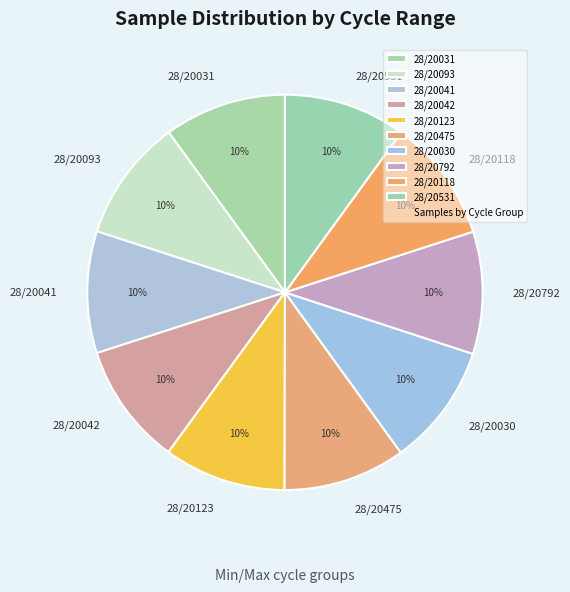

How many segments does this pie chart have?

10